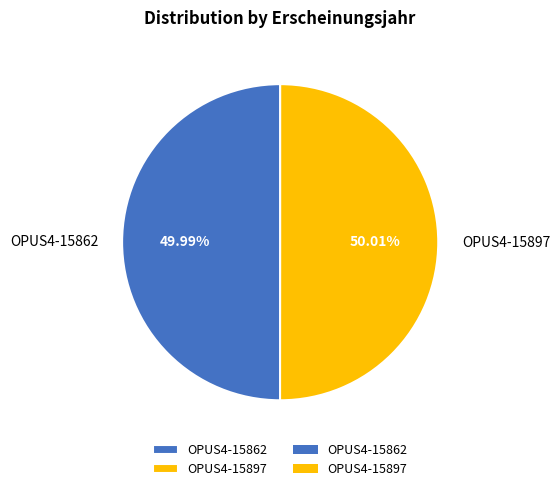

What percentage do OPUS4-15897 and OPUS4-15862 together represent?

100.0%